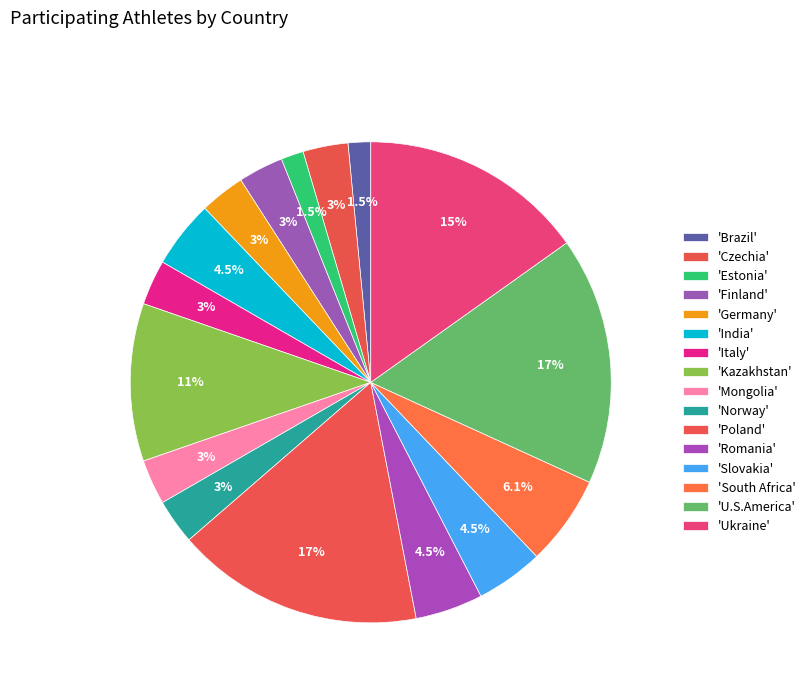

How many slices are in this pie chart?

16